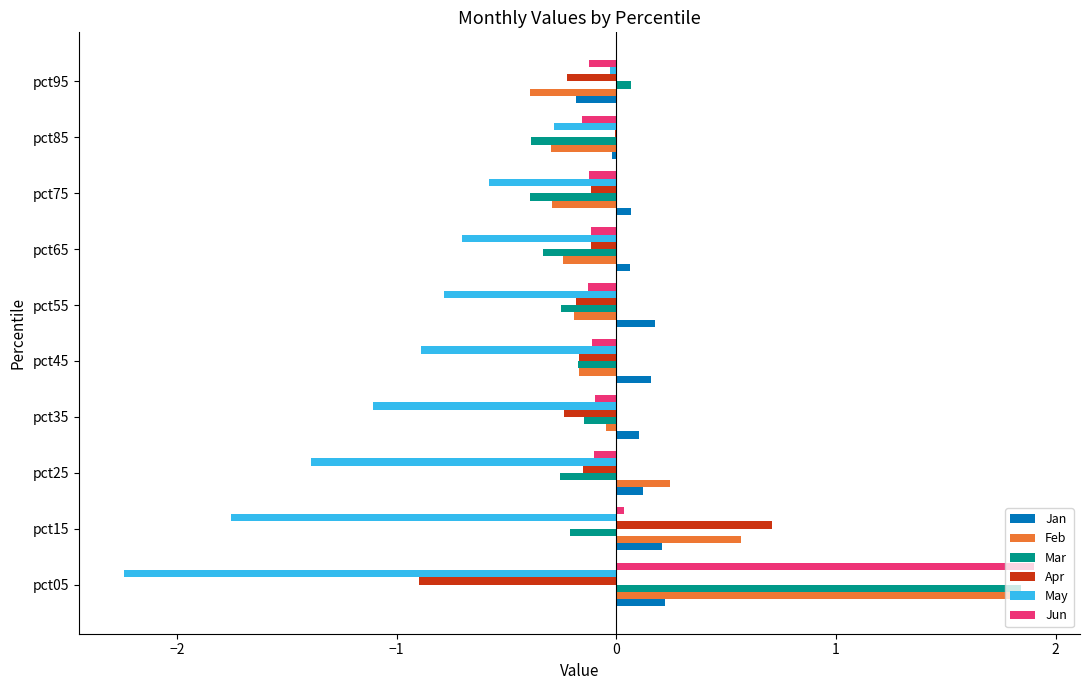

The value of Jun at pct35 is -0.1. True or false?

True